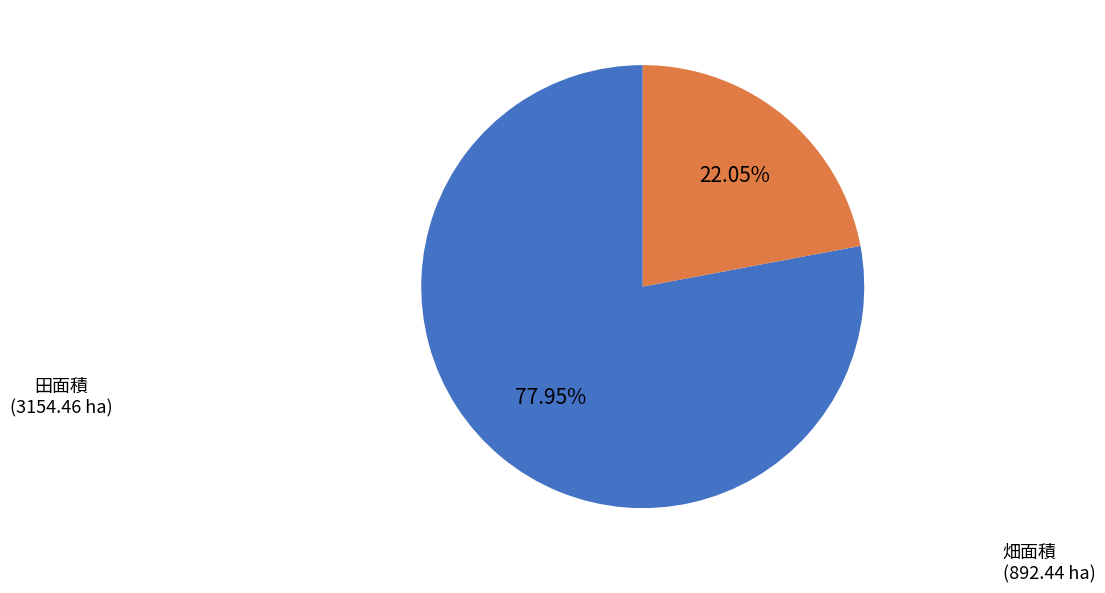

Combined, do 畑面積 and 田面積 account for over 50%?

Yes